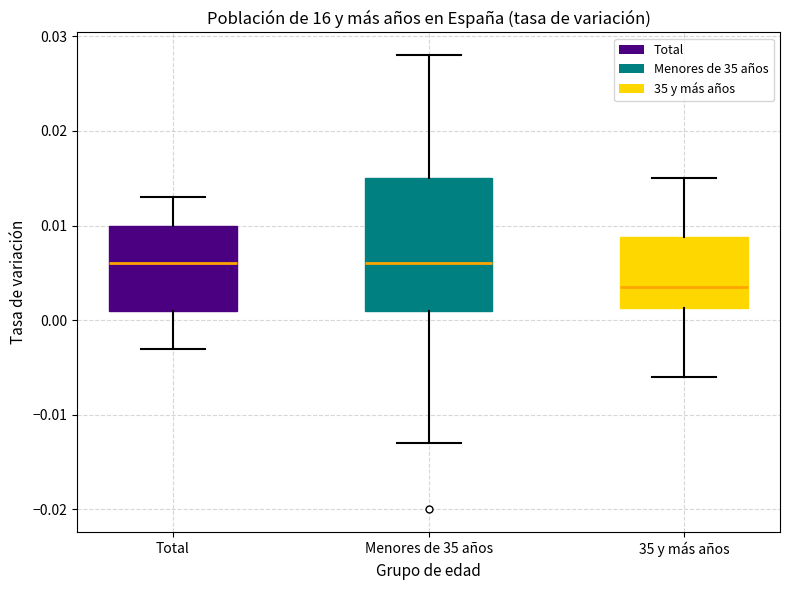

Where does the upper whisker of the box for Menores de 35 años end on the y-axis? The values are not printed on the chart, so give them approximately, as read against the axis.

0.028